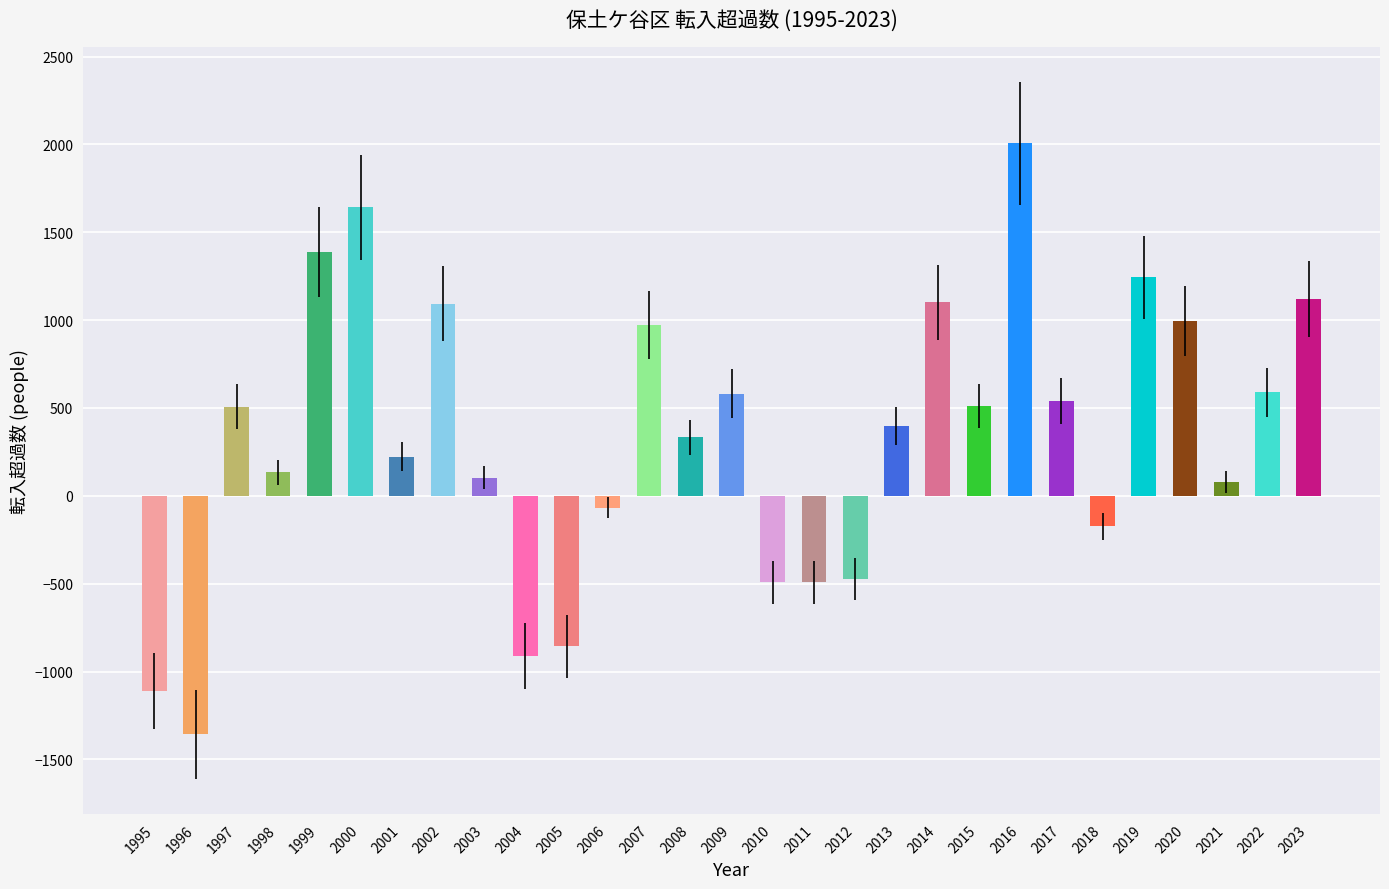

Are the bars grouped side by side (vs. stacked)?

No